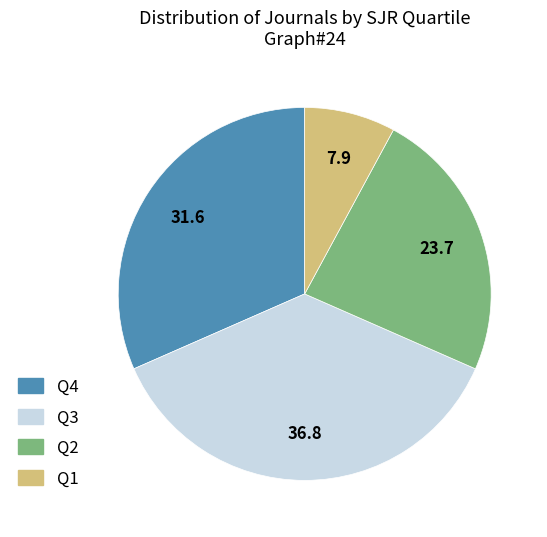

How many slices are in this pie chart?

4